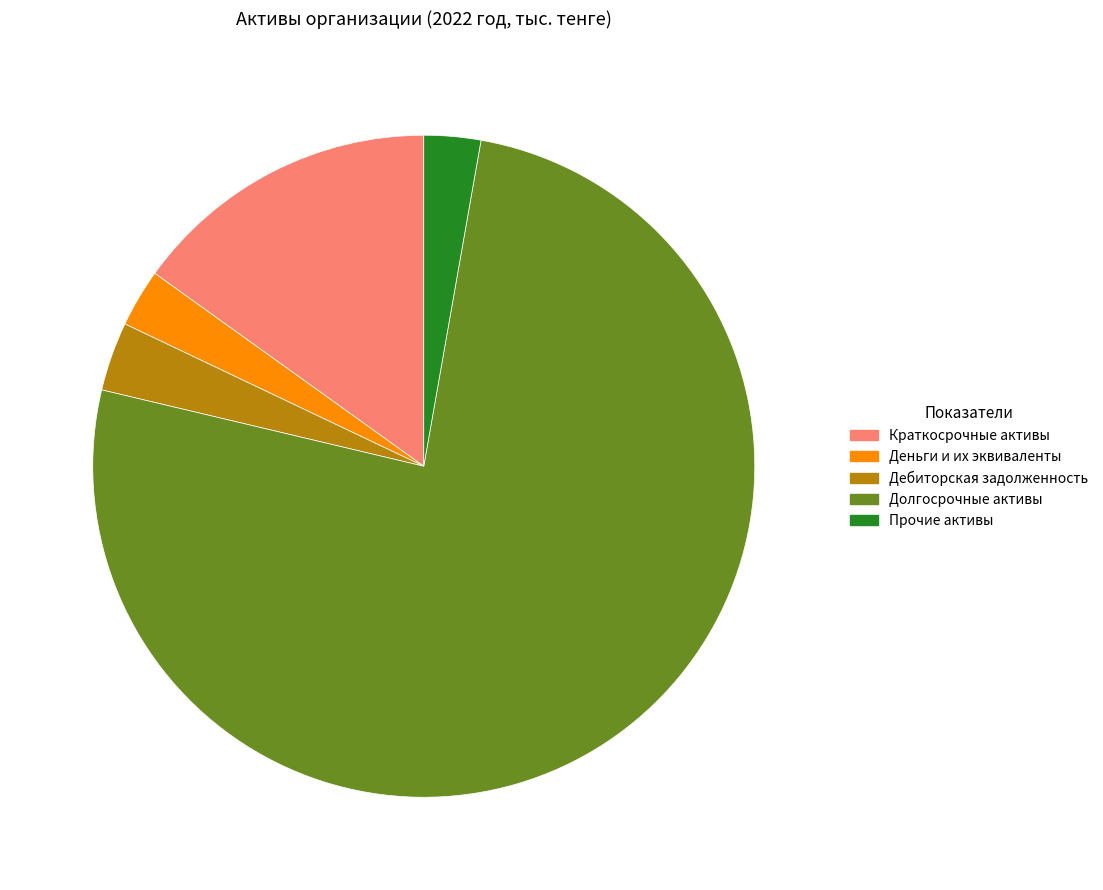

Is the sum of Краткосрочные активы and Долгосрочные активы greater than half?

Yes